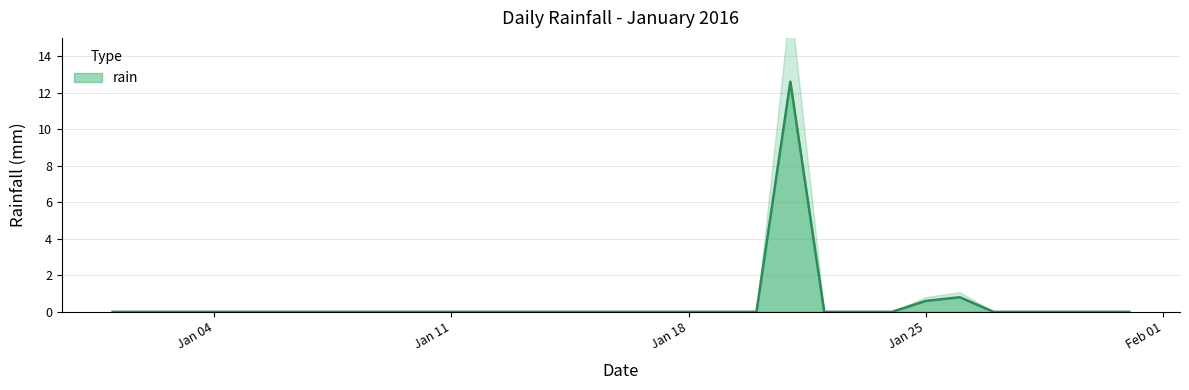

At which label is the value closest to 6?

2016-01-26